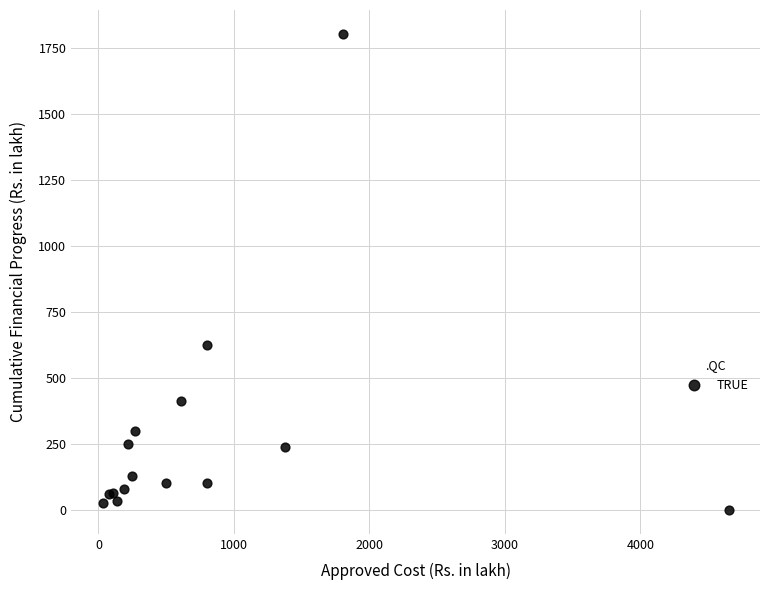

What Y value in the scatter plot is closest to 901?

624.6